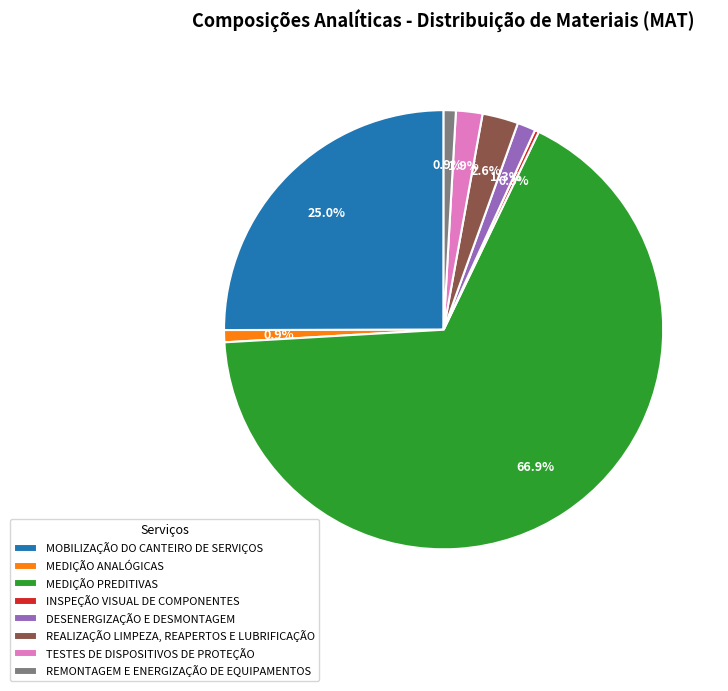

True or false: MEDIÇÃO ANALÓGICAS accounts for 1% of the total.

True